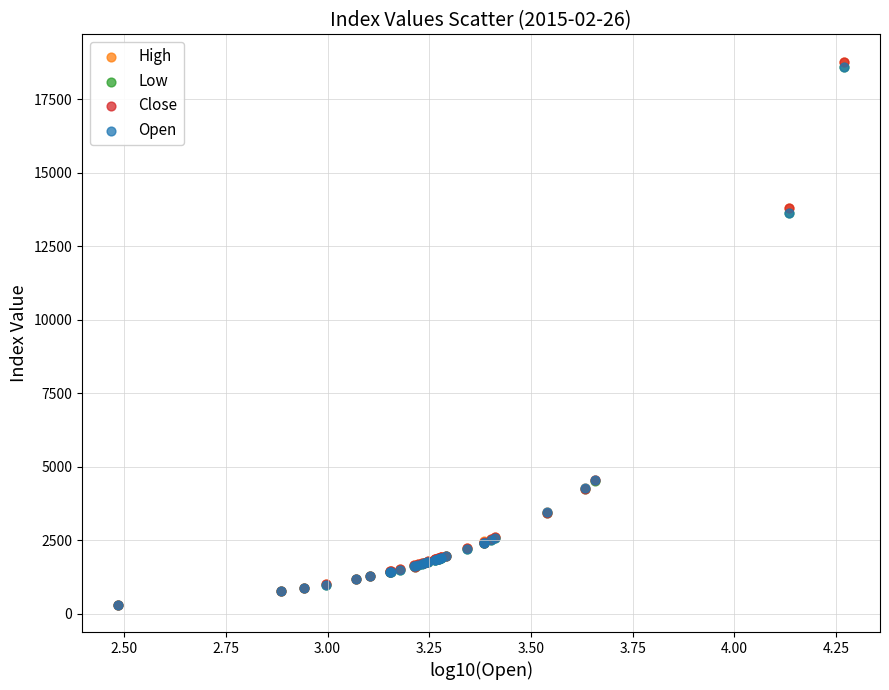

What are all the series names shown in the legend?

High, Low, Close, Open